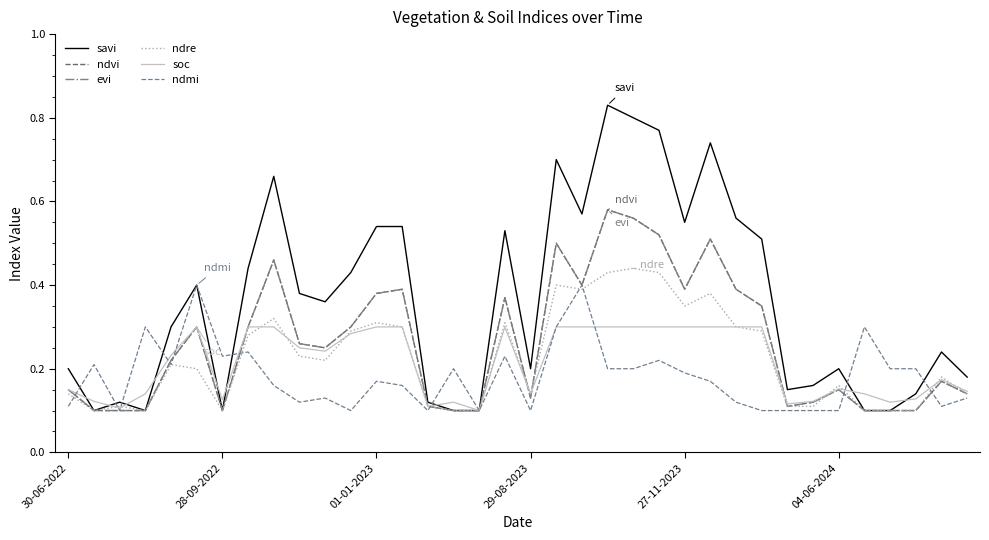

Does the chart display data point markers on the line(s)?

No